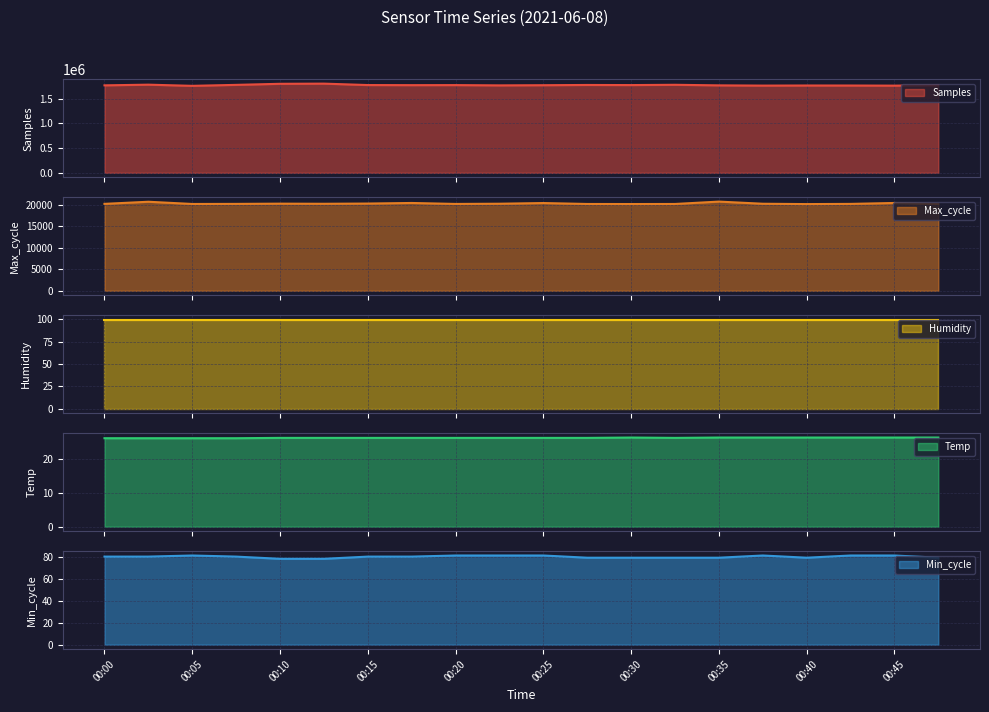

What is the smallest value displayed?

26.1